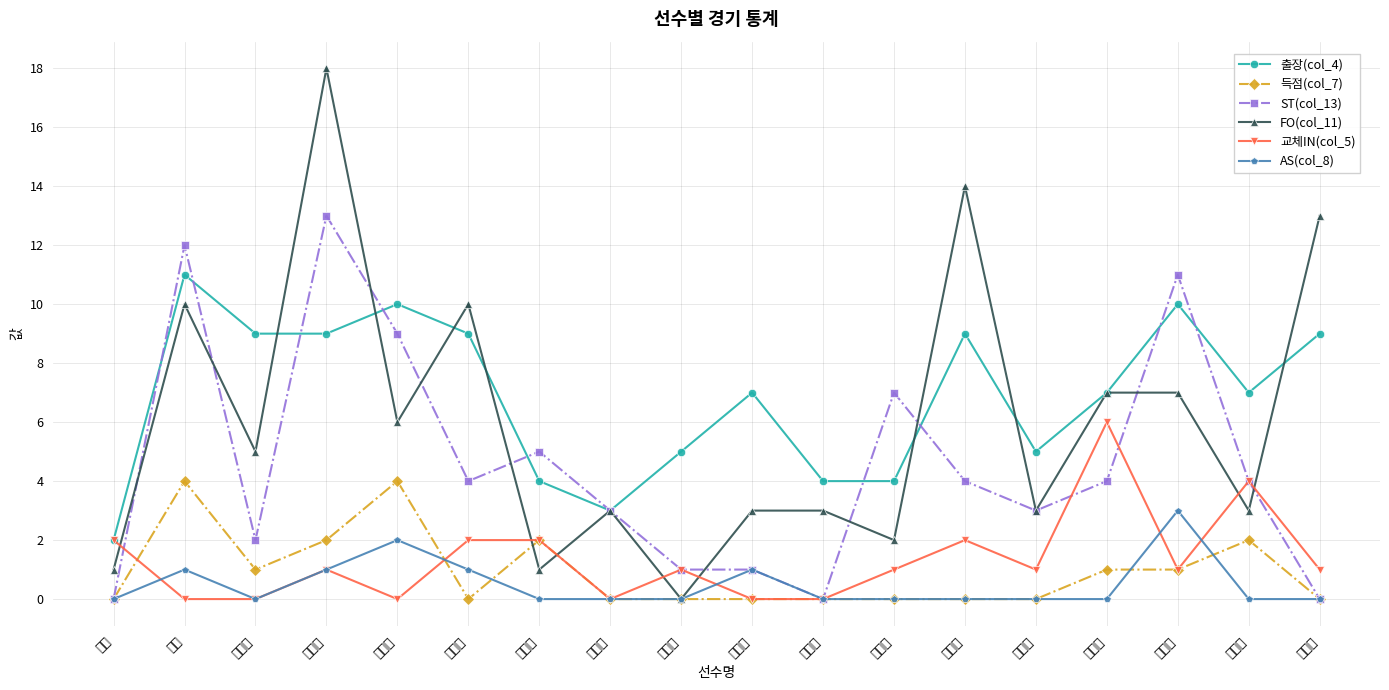

Where is the first local minimum for 득점(col_7)?

조성혁